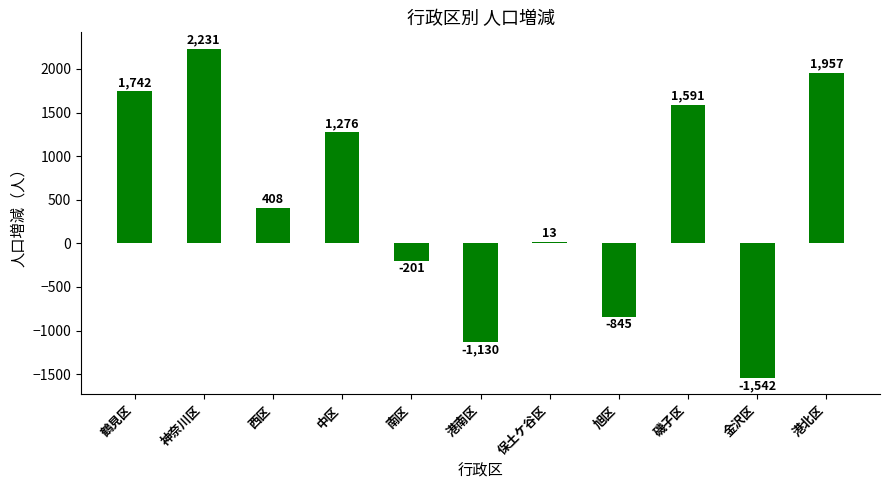

How many data points are less than 408?

5